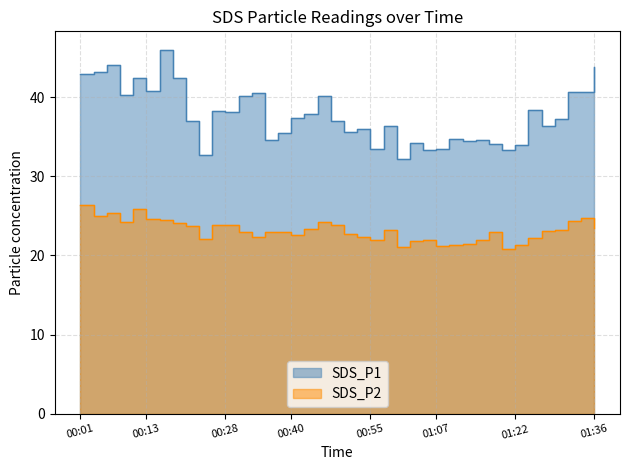

The value of SDS_P1 at 00:57 is 36.3. True or false?

True